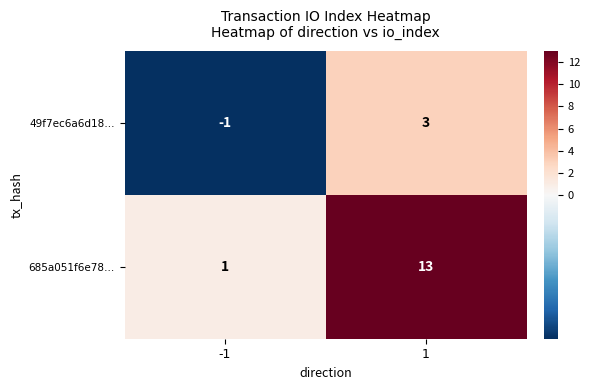

Rank the series by their average value, from lowest to highest.

49f7ec6a6d18…, 685a051f6e78…